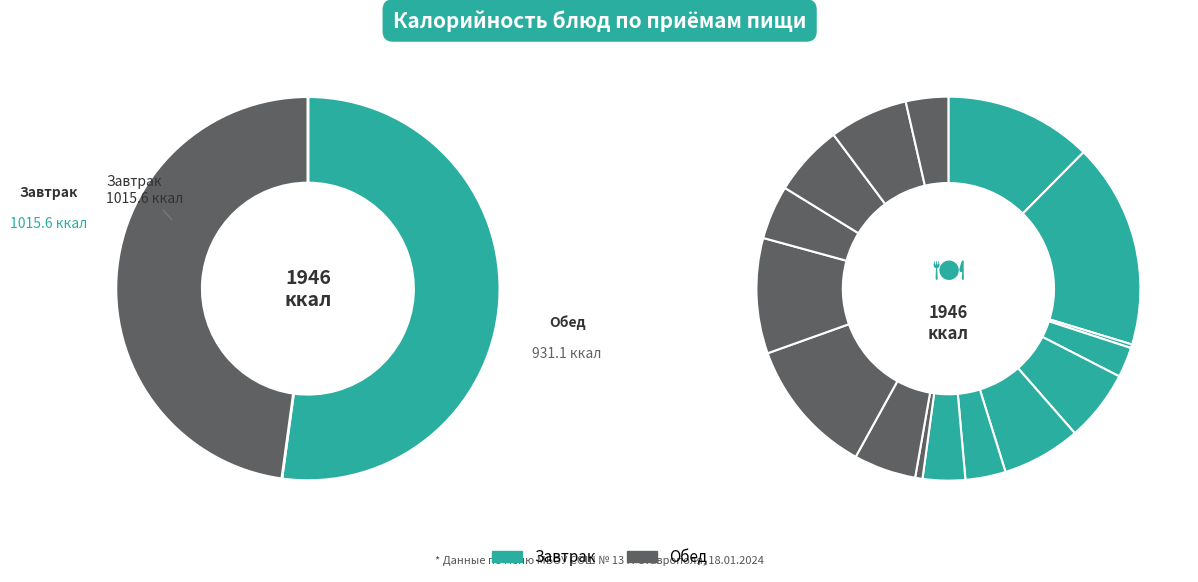

Do ОВОЩИ НАТУРАЛЬНЫЕ (помидоры) and ЧАЙ С ЛИМОНОМ together represent more than half of the pie?

No